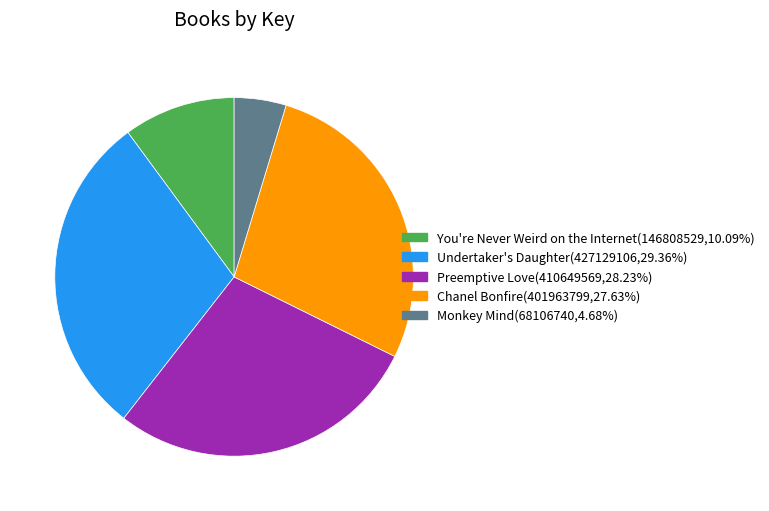

Approximately how many times larger is the value at Undertaker's Daughter compared to Monkey Mind?

6.3